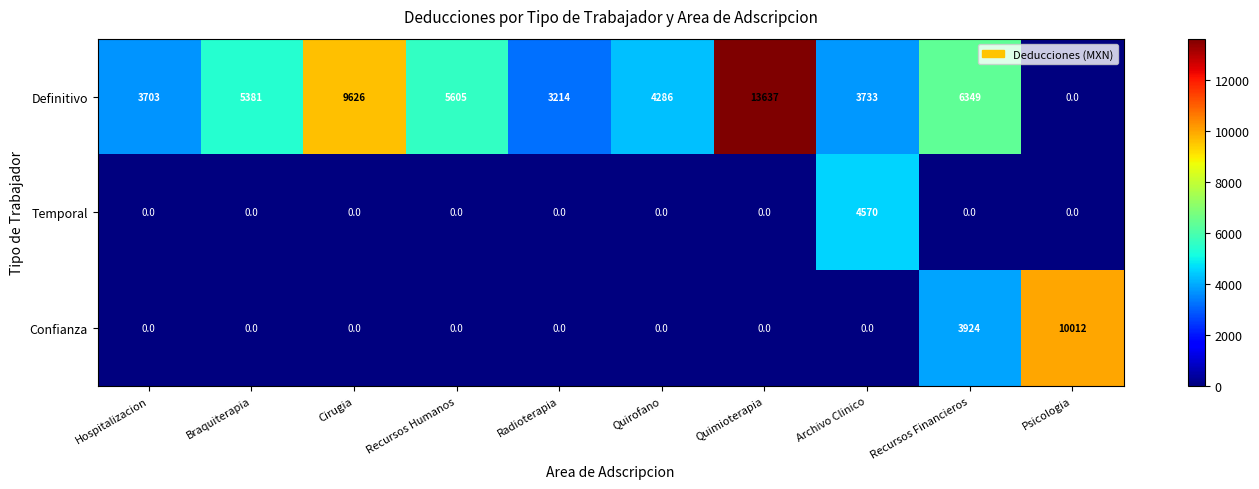

What is the difference between the maximum and second lowest values in the Definitivo series?

10423